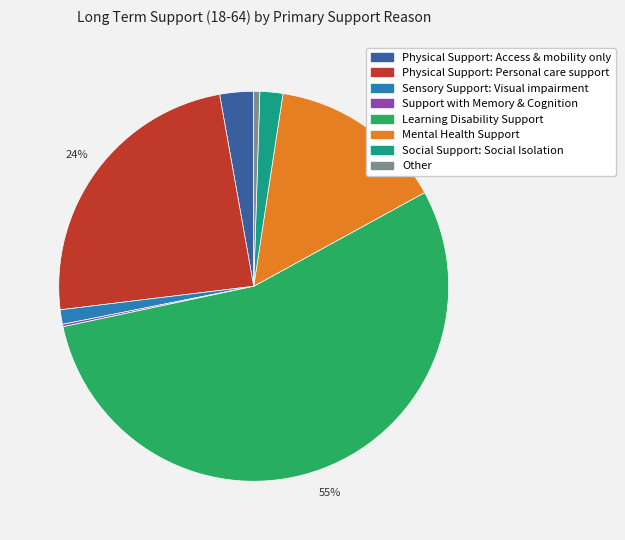

Combined, do Physical Support: Personal care support and Social Support: Social Isolation account for over 50%?

No